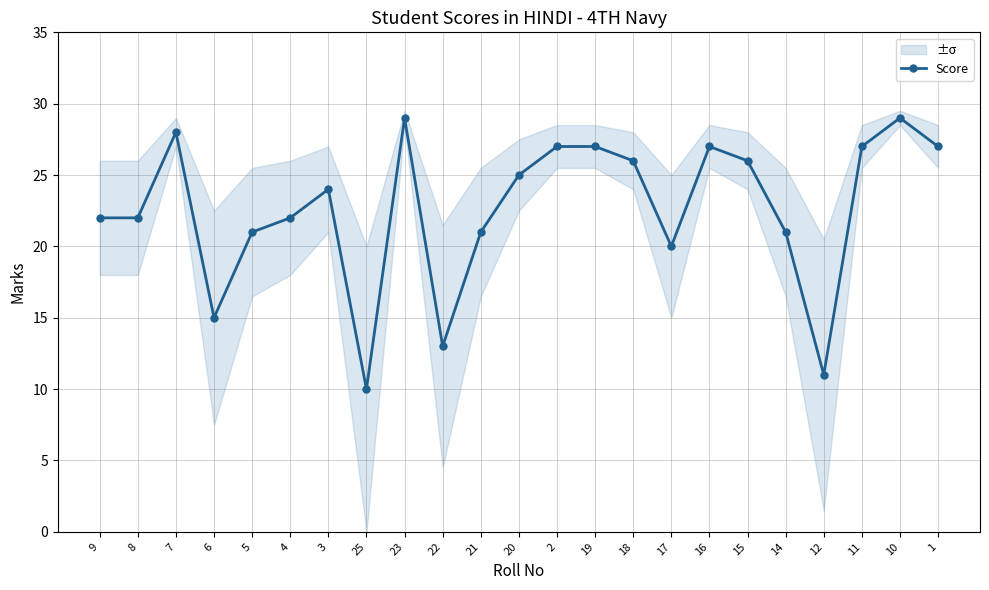

How many interior local peaks (higher than both neighbors) does the data have?

5